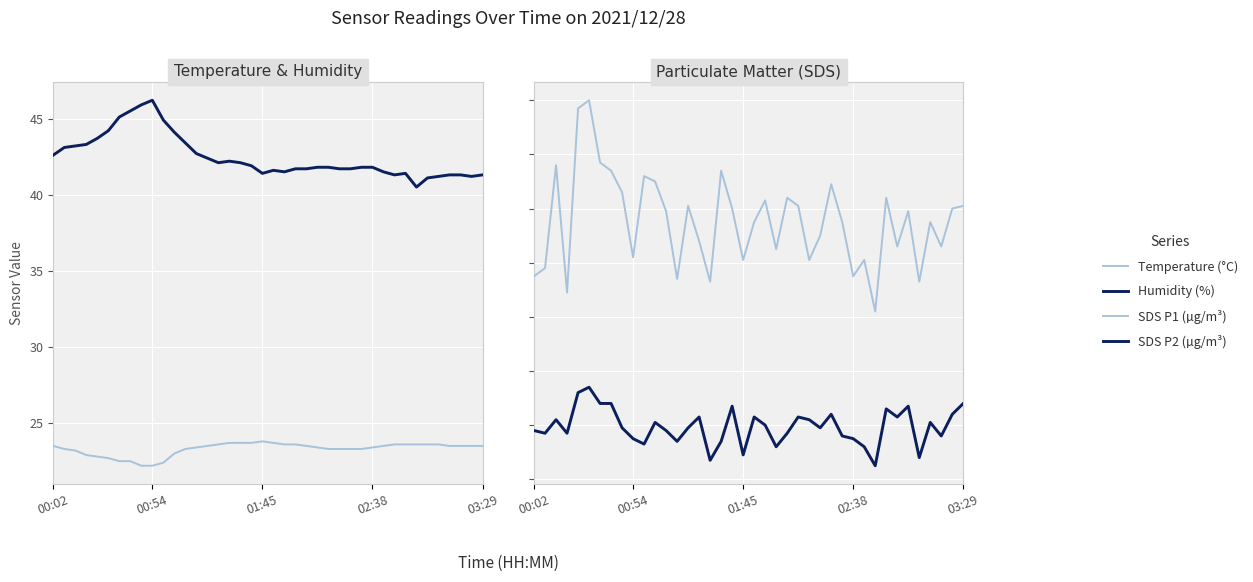

Where is the first local minimum for Humidity (%)?

15